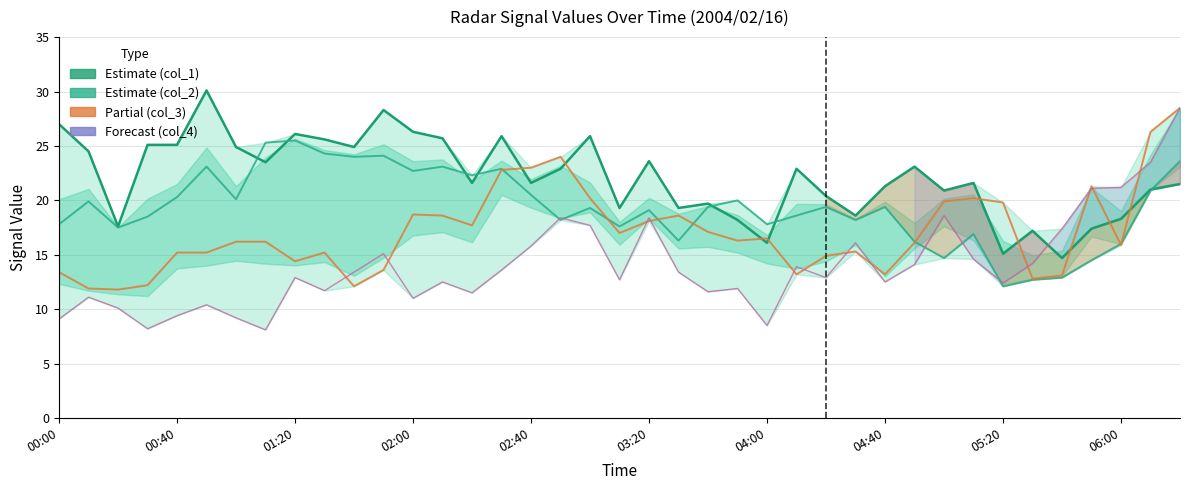

What is the sum of all col_1 (Estimate) values?

862.8